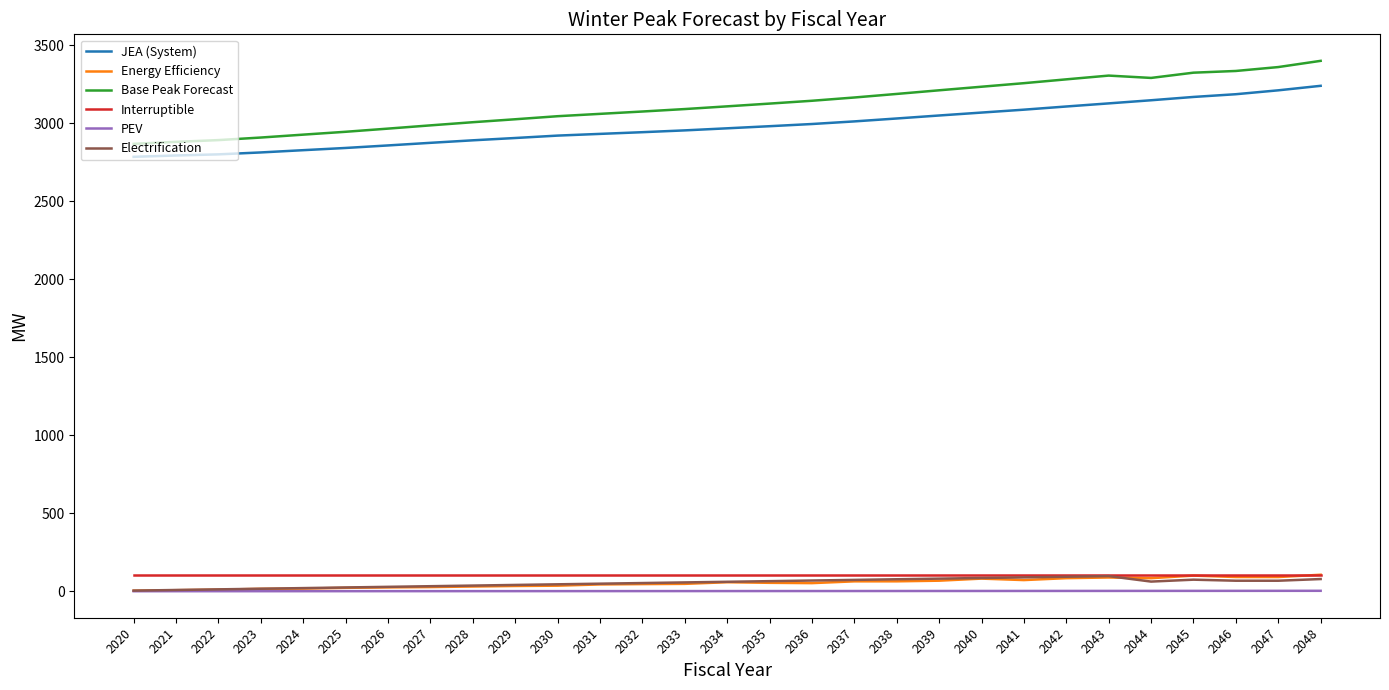

At which label does Electrification first exceed 60?

2034